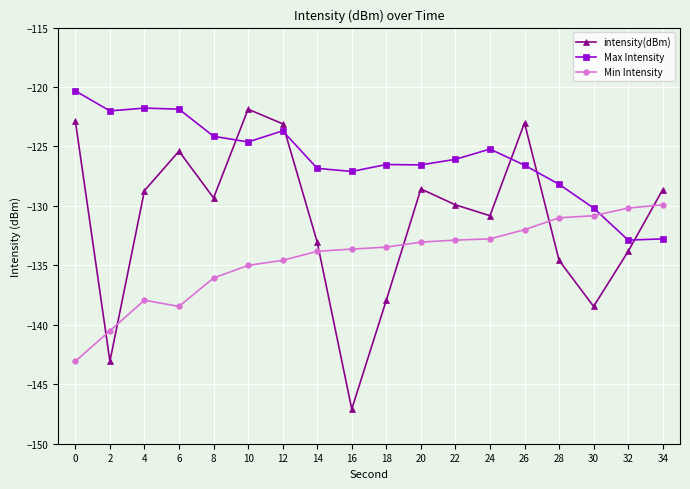

What is the average value of the intensity(dBm) series?

-131.1